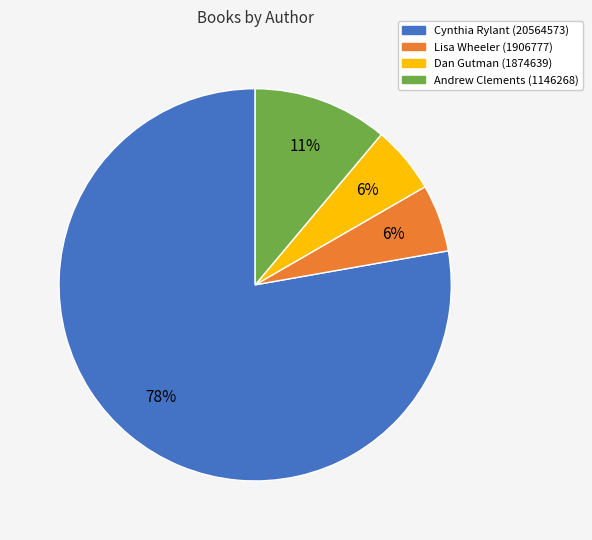

Combined, do Cynthia Rylant (20564573) and Andrew Clements (1146268) account for over 50%?

Yes